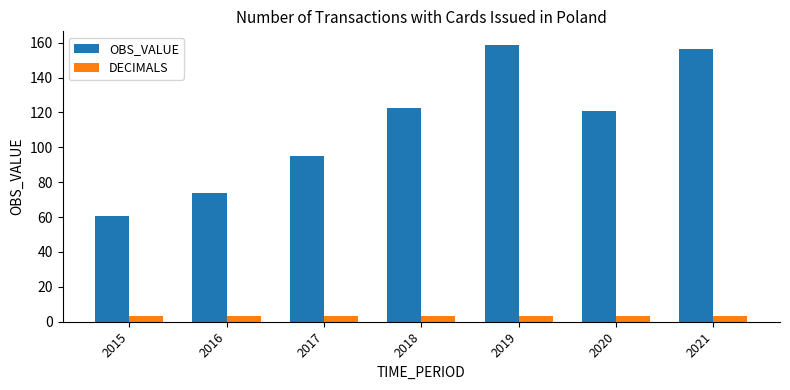

What is the total value across all series at 2016?

76.8